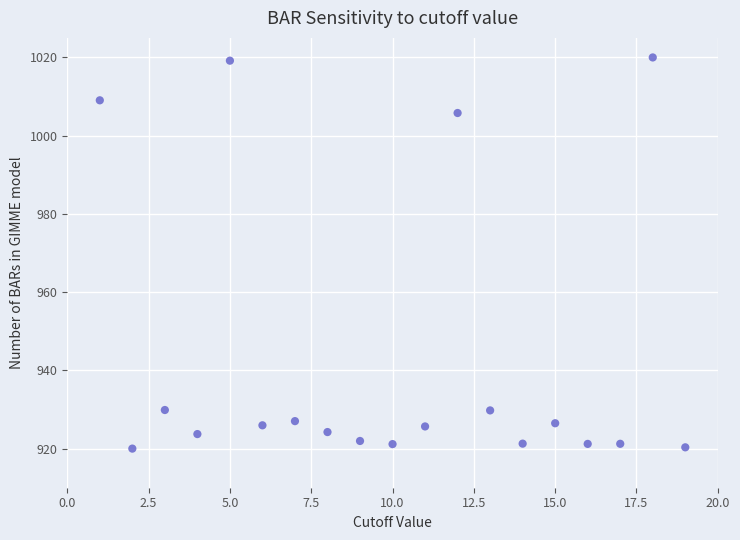

What Y value in the scatter plot is closest to 970?

1005.8